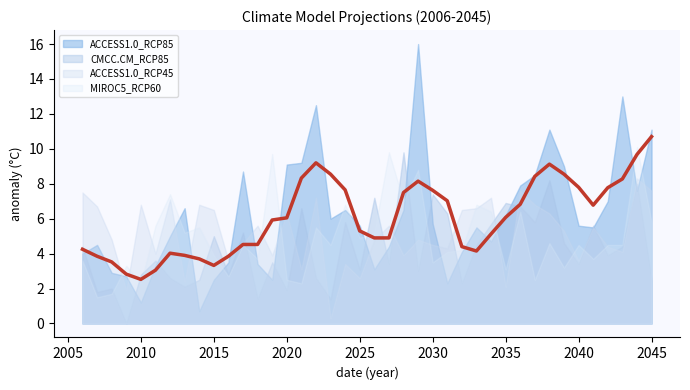

Read the CMCC.CM_RCP85 value at 2044.

8.0